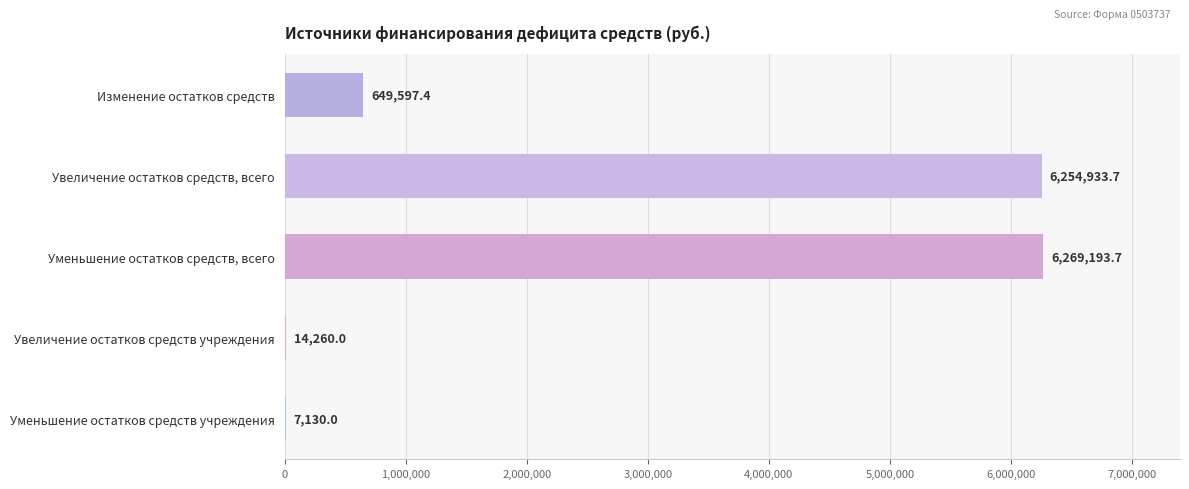

What is the sum of the values at Увеличение остатков средств, всего and Увеличение остатков средств учреждения?

6269193.7